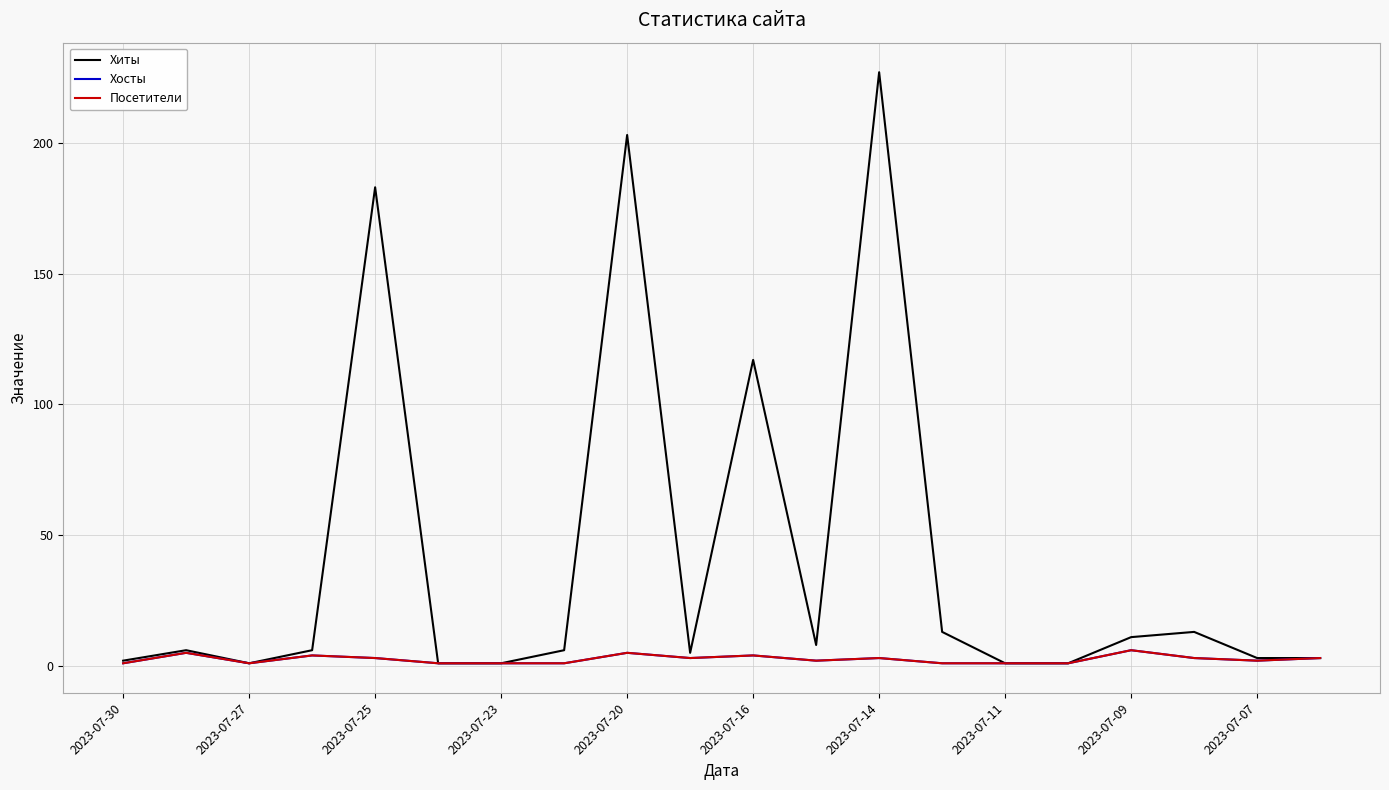

Is this an area chart (filled region under the line)?

No